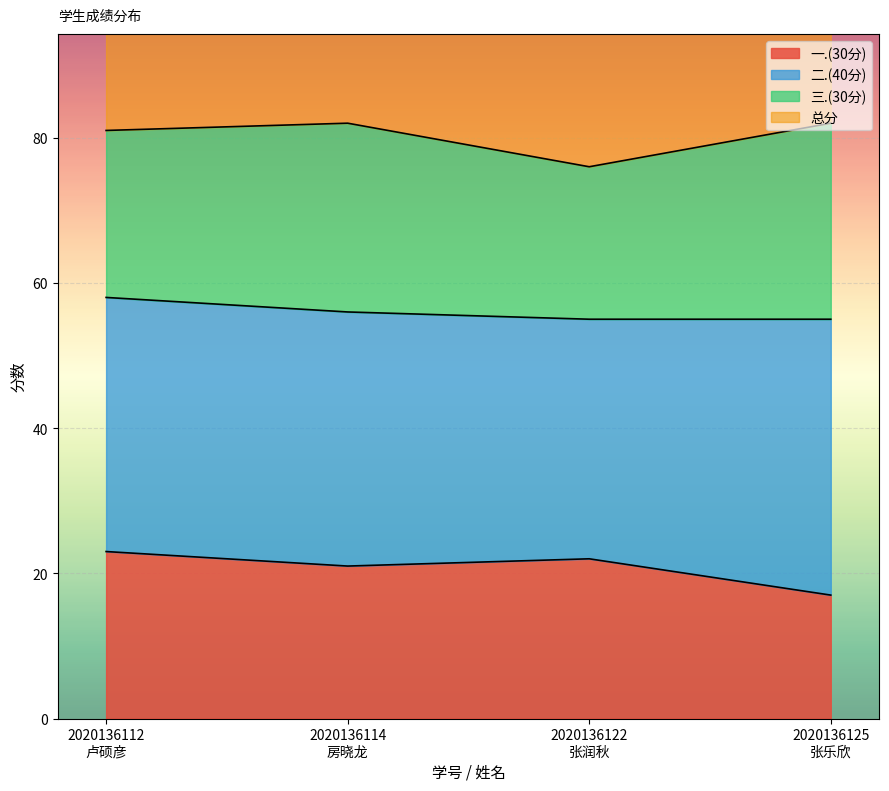

Between 2020136114
房晓龙 and 2020136122
张润秋, which series saw the biggest shift?

总分